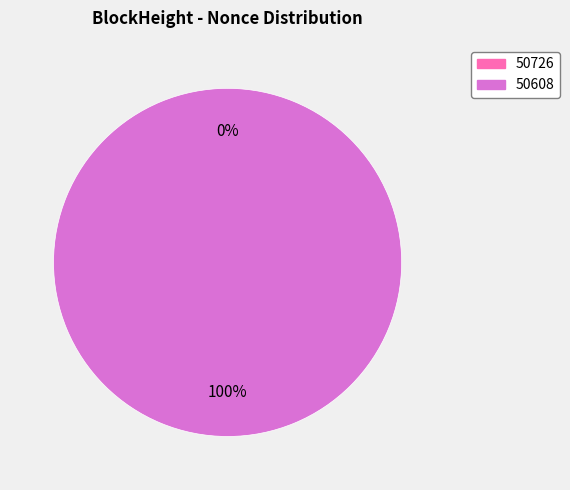

Is the sum of 50608 and 50726 greater than half?

Yes